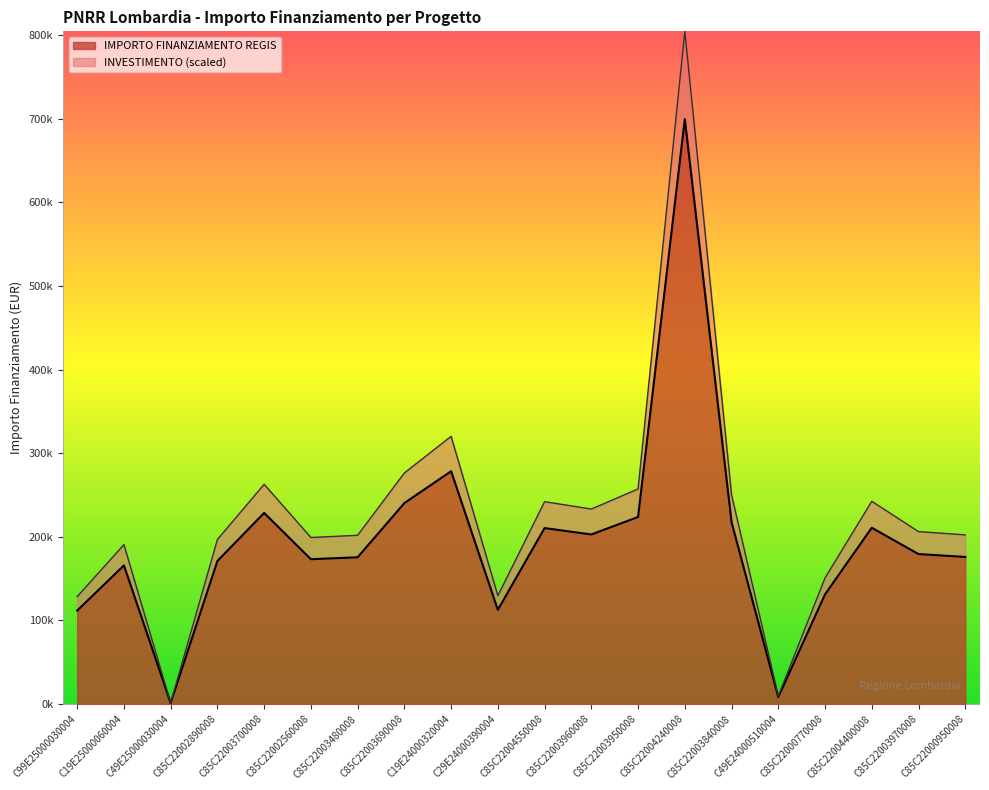

How many interior local peaks (higher than both neighbors) does the data have?

6